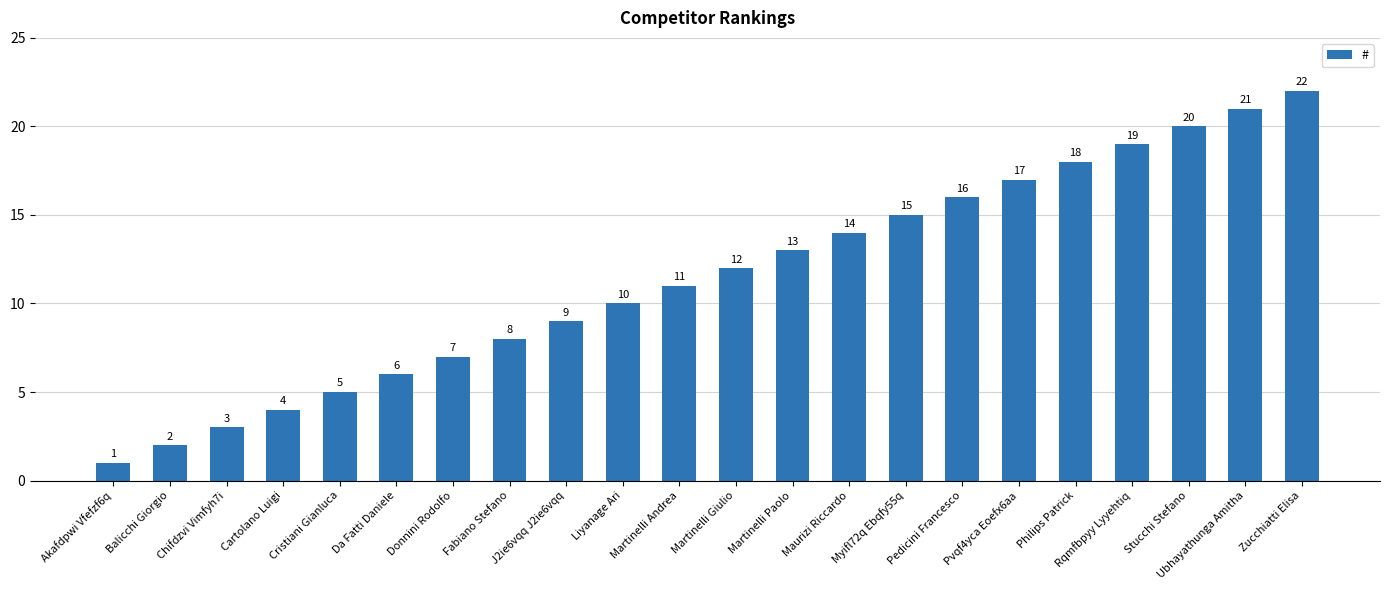

The value at Myifl72q Ebqfy55q is 15. True or false?

True